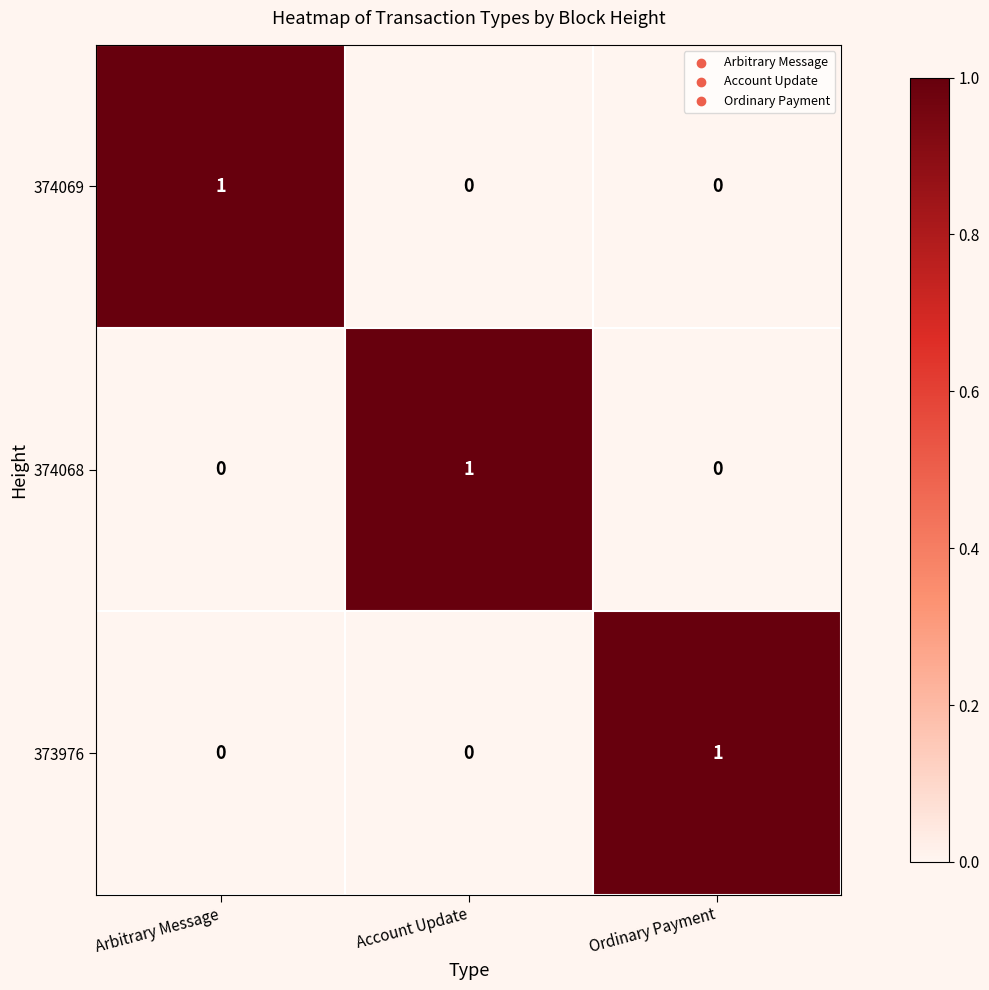

Count the 374069 values in the range 0 to 1.

3